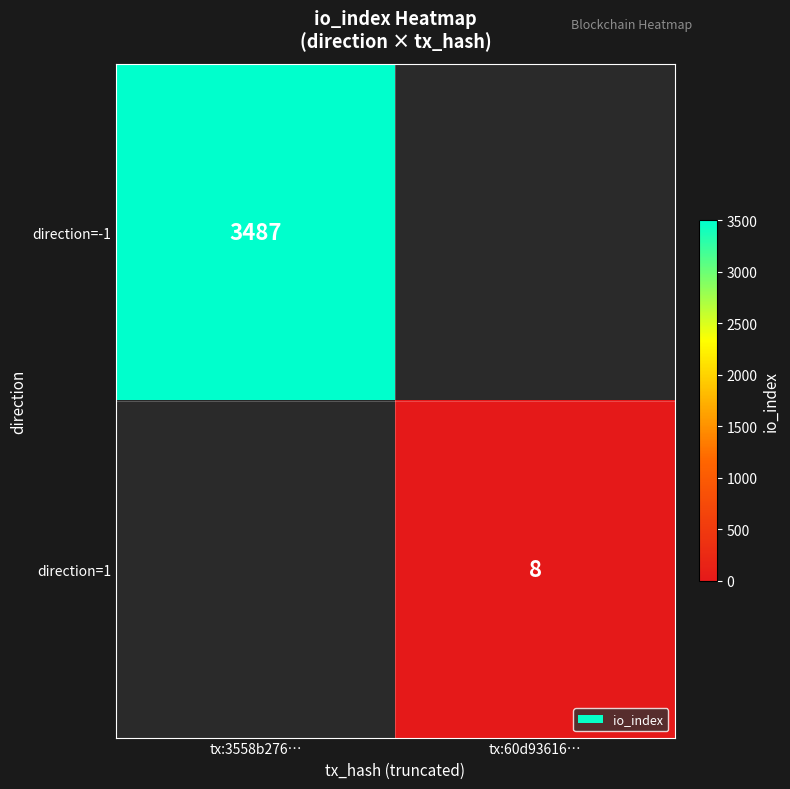

The direction=-1 series shows 5505.7 at tx:3558b276…. True or false?

False